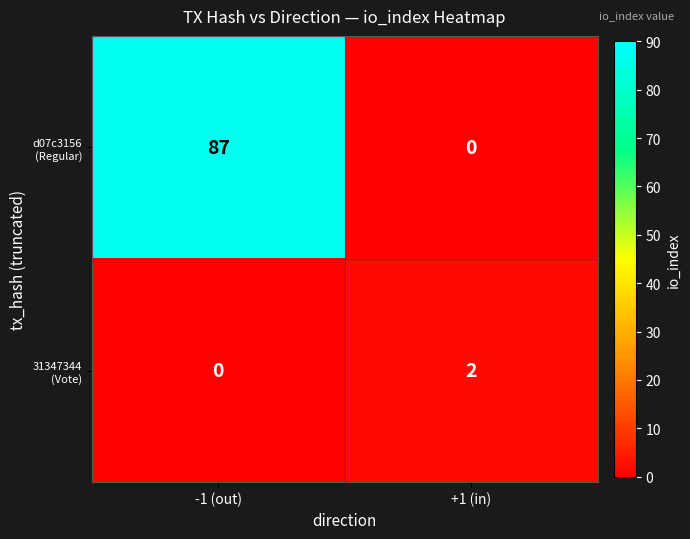

At which category is the sum across all series the highest?

-1 (out)